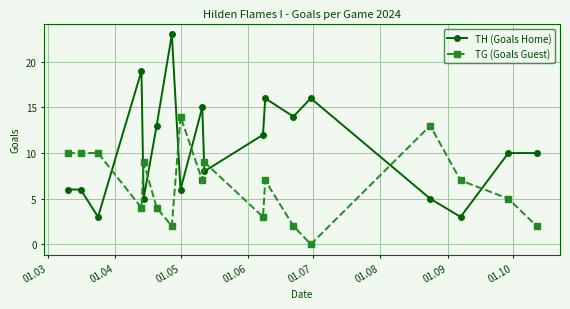

How many series are shown in this chart?

2